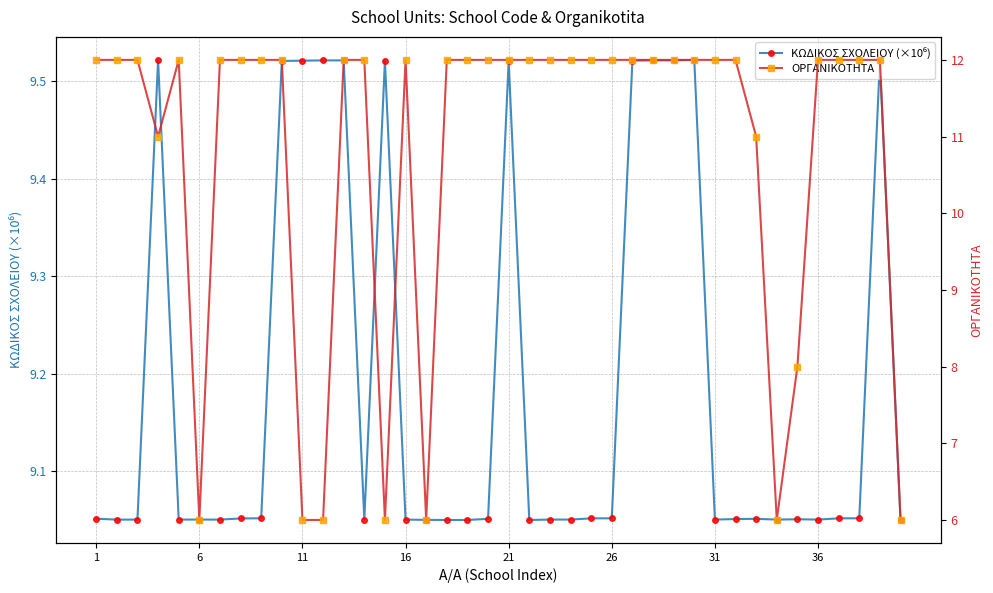

How many times do ΚΩΔΙΚΟΣ ΣΧΟΛΕΙΟΥ (×10⁶) and ΟΡΓΑΝΙΚΟΤΗΤΑ cross each other?

11